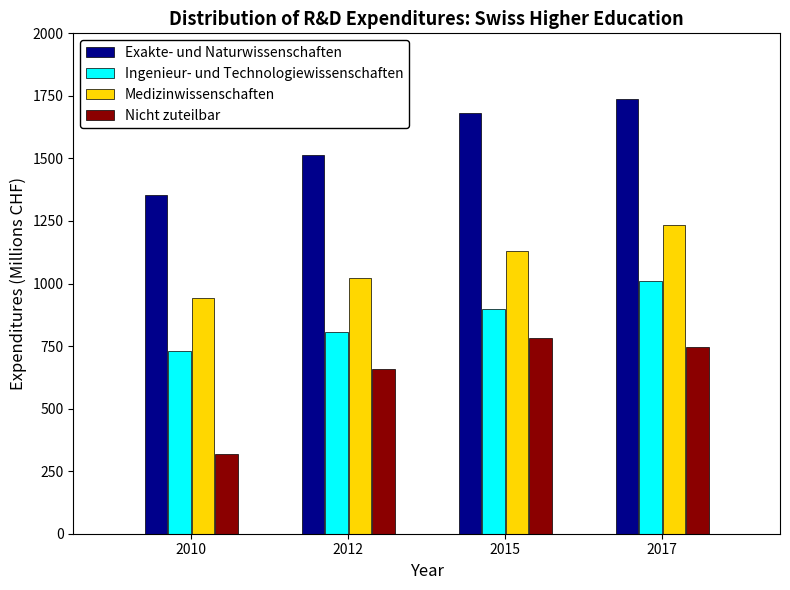

Reading left to right, what are all the values shown in this chart?

Exakte- und Naturwissenschaften: 1355.6	1512.4	1680.6	1739.4
Ingenieur- und Technologiewissenschaften: 729.9	805.8	896.6	1009.5
Medizinwissenschaften: 941.9	1020.6	1130.7	1232.3
Nicht zuteilbar: 319.8	658.0	780.4	744.4